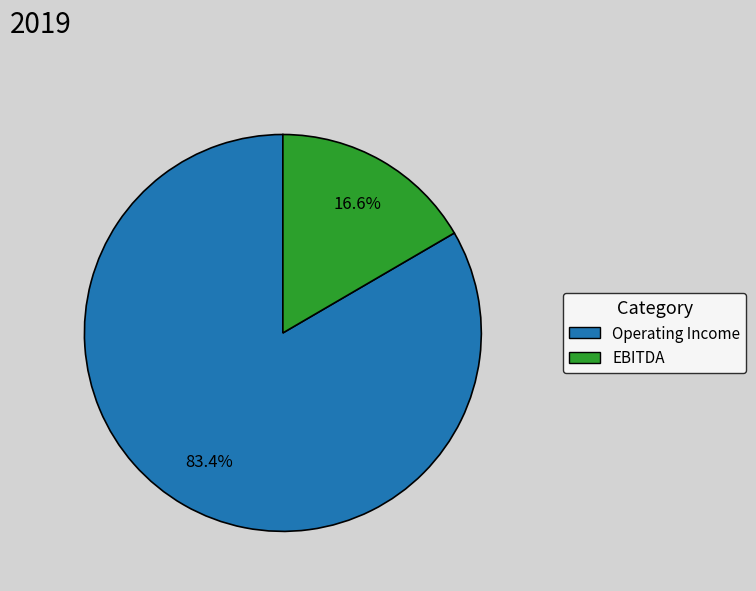

Is there a majority slice in this chart?

Yes